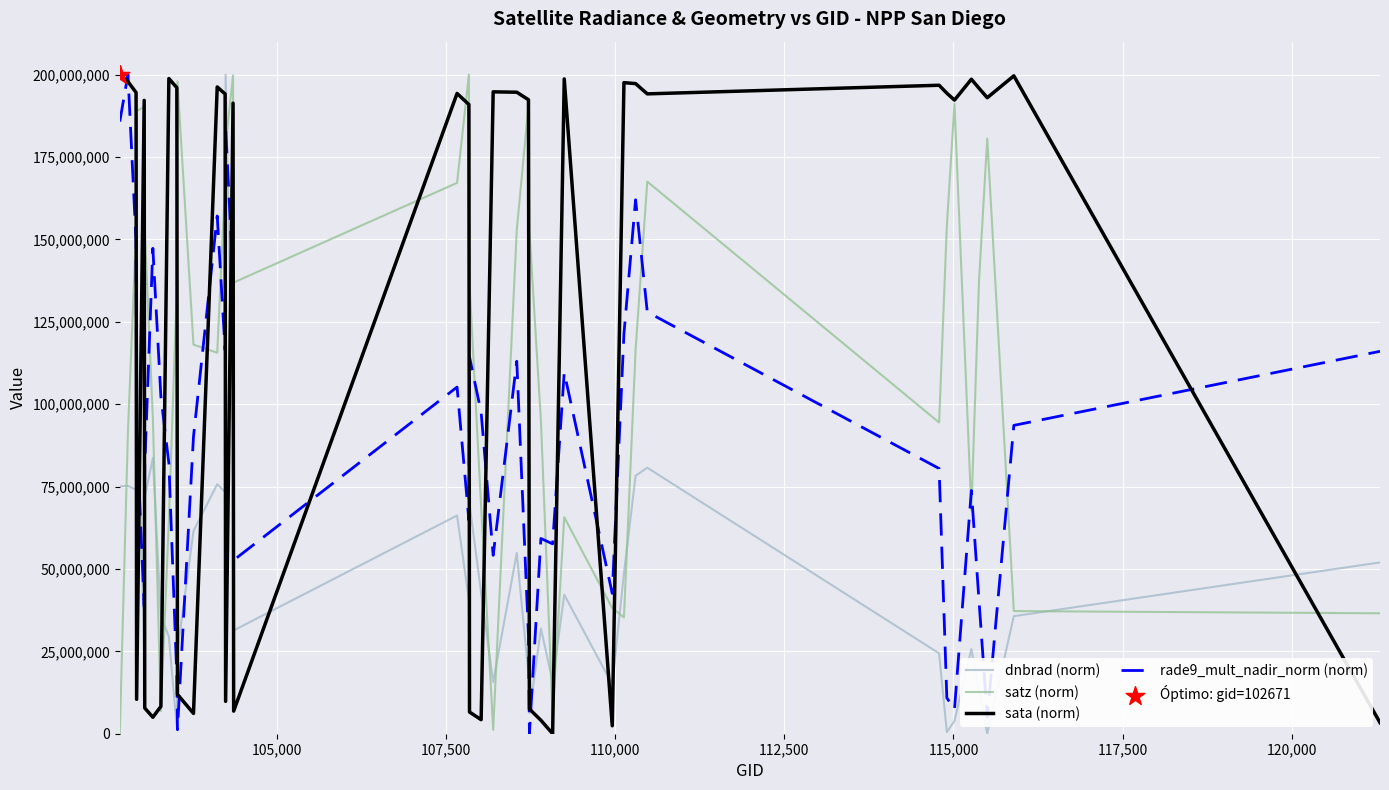

True or false: satz (norm) and rade9_mult_nadir_norm (norm) cross at least once.

True